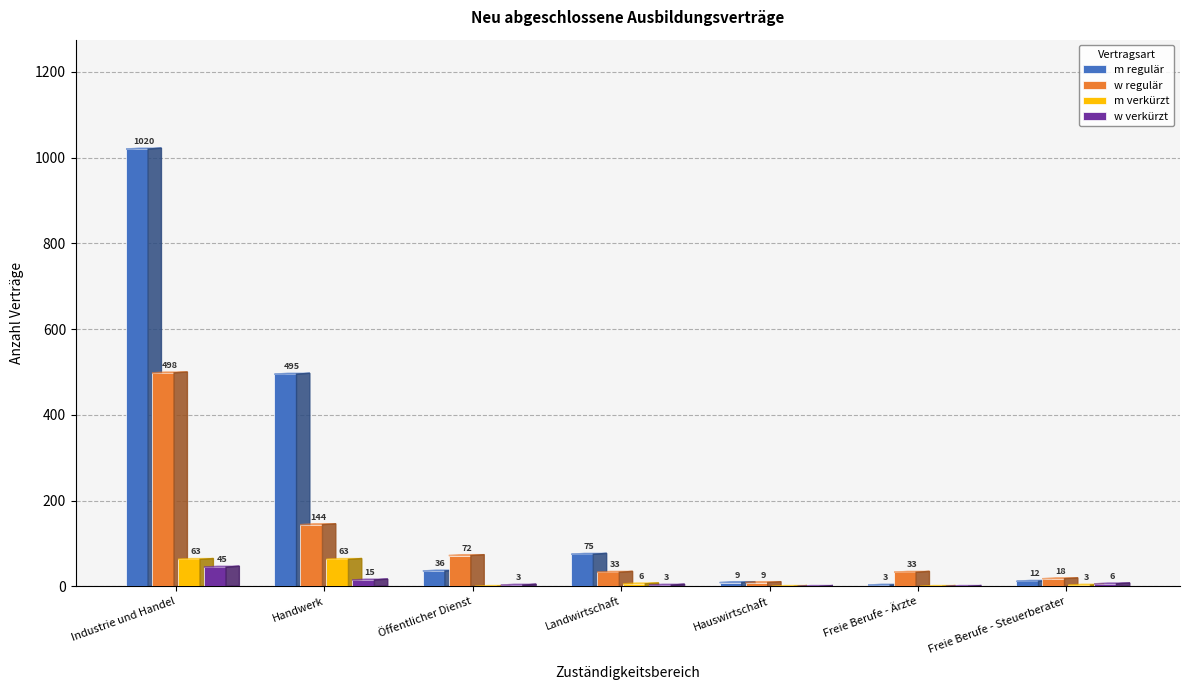

Is it true that w verkürzt equals 45 at Industrie und Handel?

True